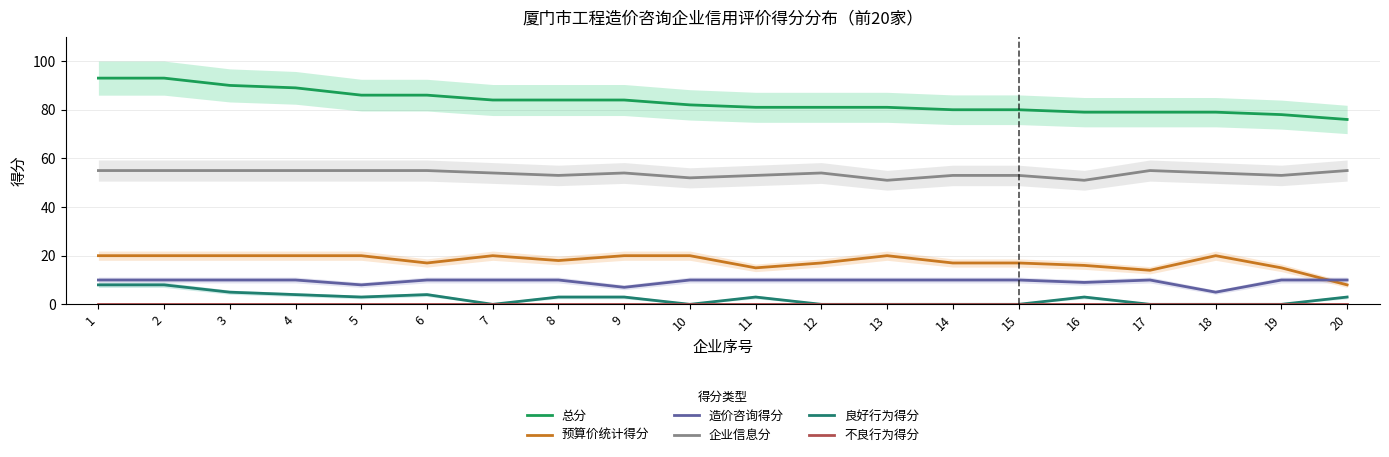

True or false: 不良行为得分 and 造价咨询得分 cross at least once.

False